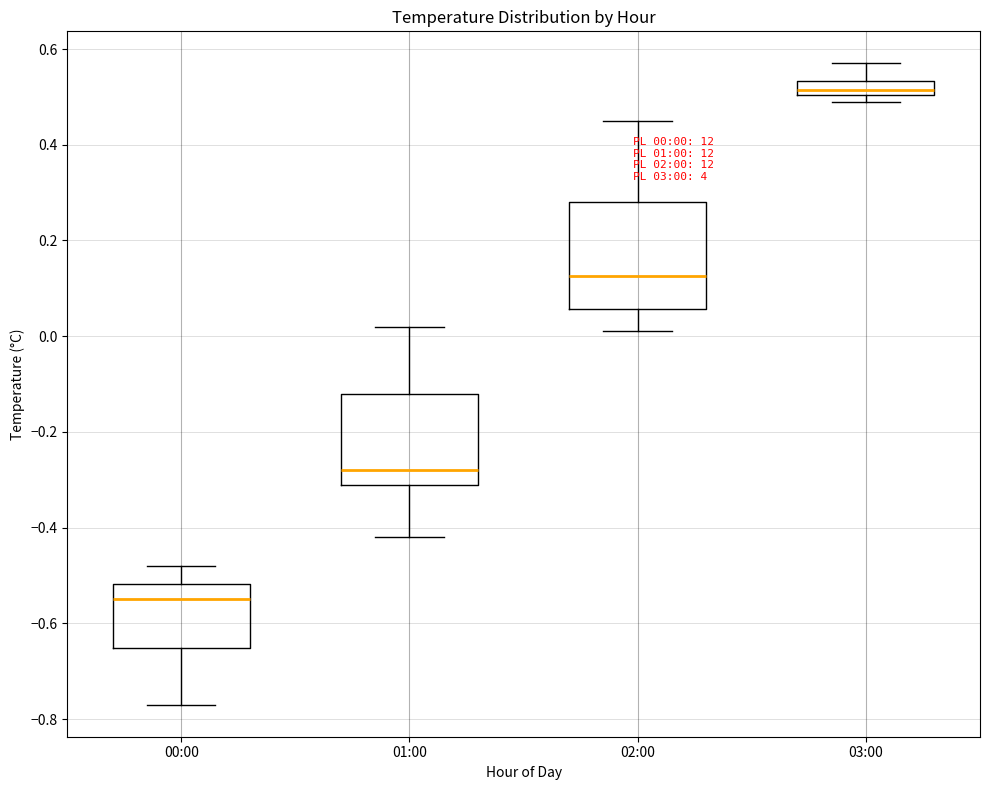

Which box has the highest median line?

03:00